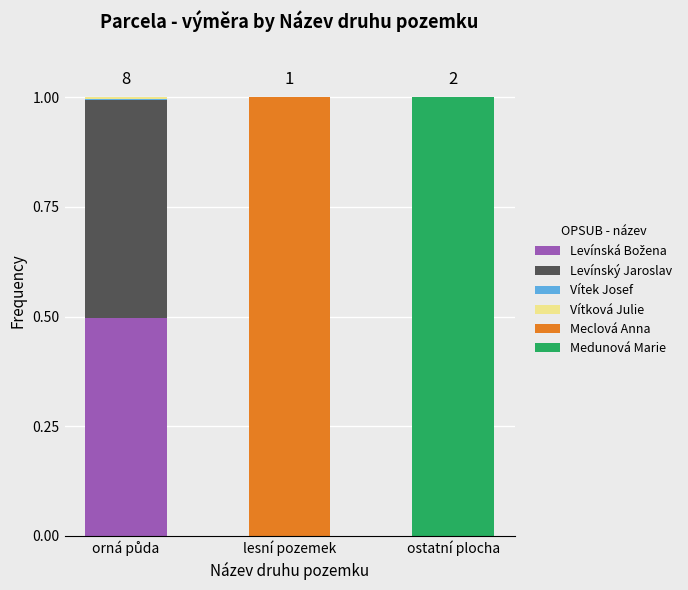

What is the total value across all series at ostatní plocha?

1.0